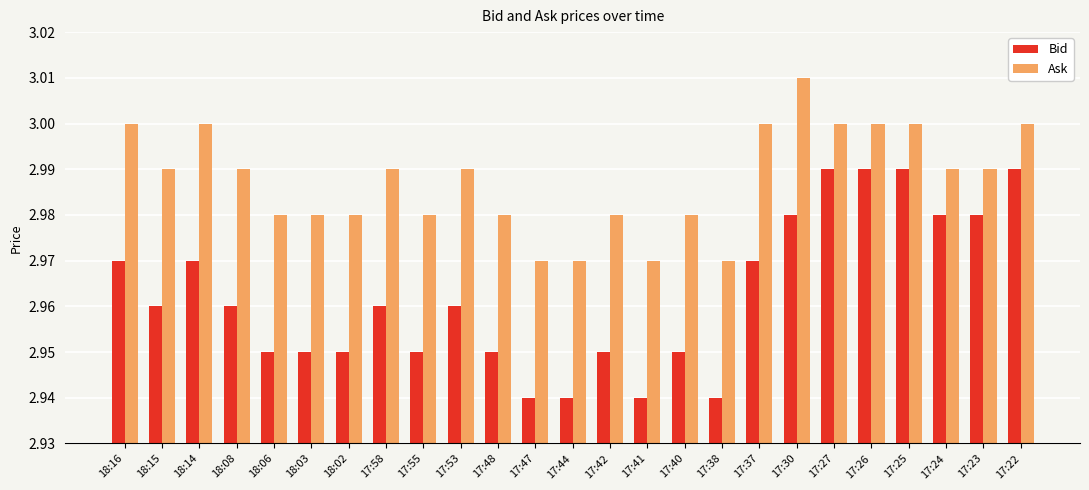

Which series has the largest range (max minus min)?

Bid